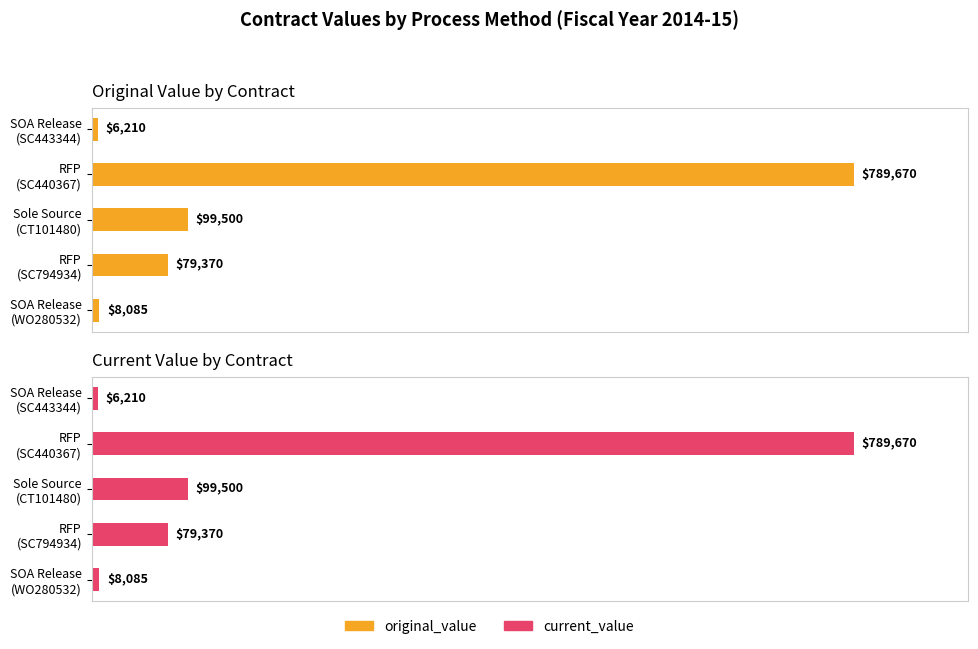

What is the average value of the current_value series?

196567.1